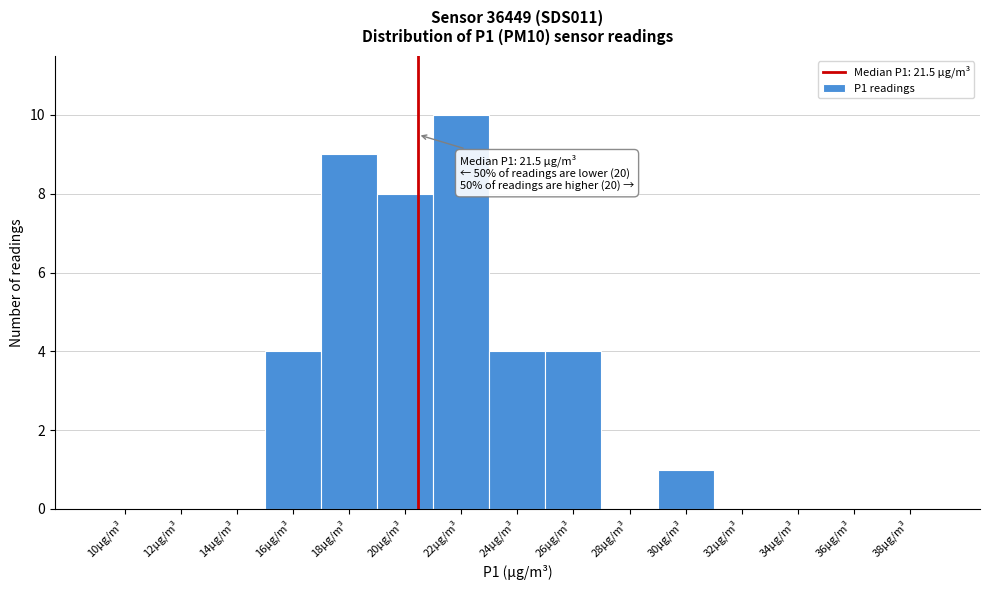

Reading left to right, transcribe all the data shown in this chart.

10µg/m³=0	12µg/m³=0	14µg/m³=0	16µg/m³=4	18µg/m³=9	20µg/m³=8	22µg/m³=10	24µg/m³=4	26µg/m³=4	28µg/m³=0	30µg/m³=1	32µg/m³=0	34µg/m³=0	36µg/m³=0	38µg/m³=0